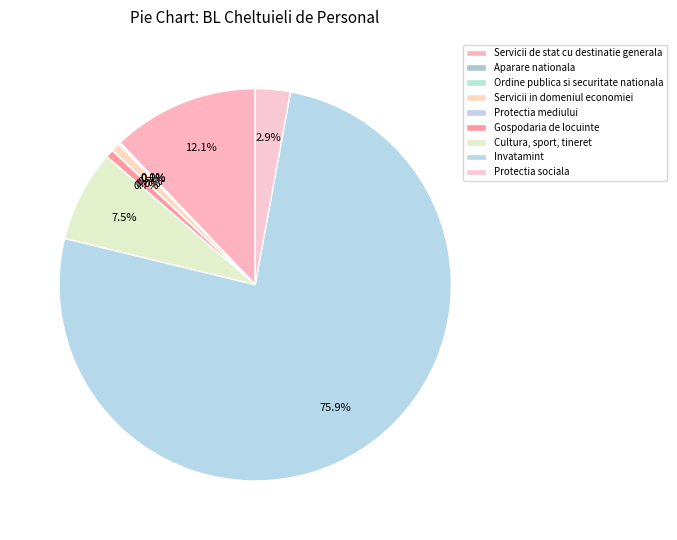

Do Invatamint and Aparare nationala together represent more than half of the pie?

Yes